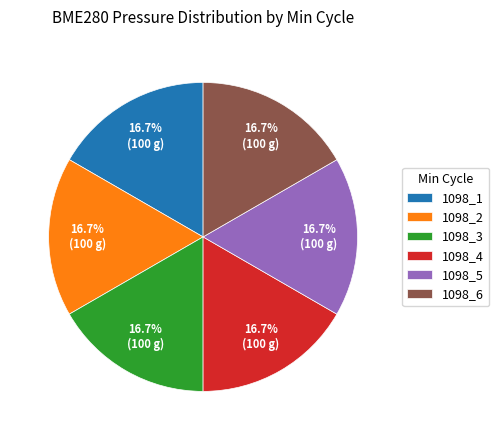

What is the ratio of the value at 1098_6 to the value at 1098_2?

1.0